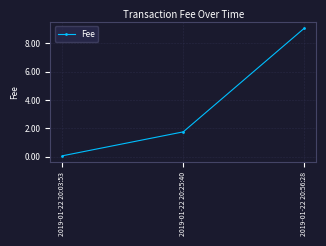

How many series are shown in this chart?

1